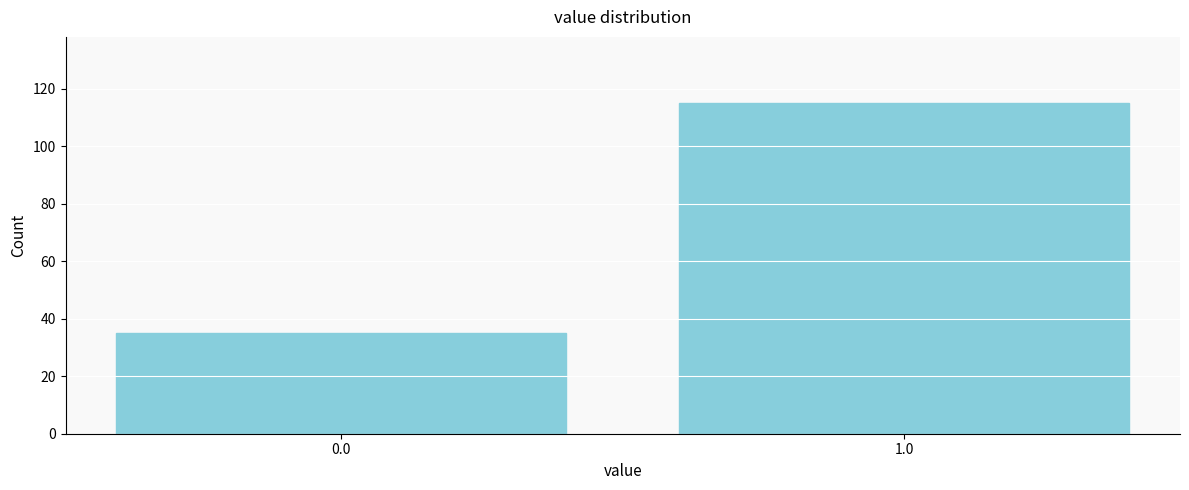

Reading left to right, what are all the values shown in this chart?

35	115